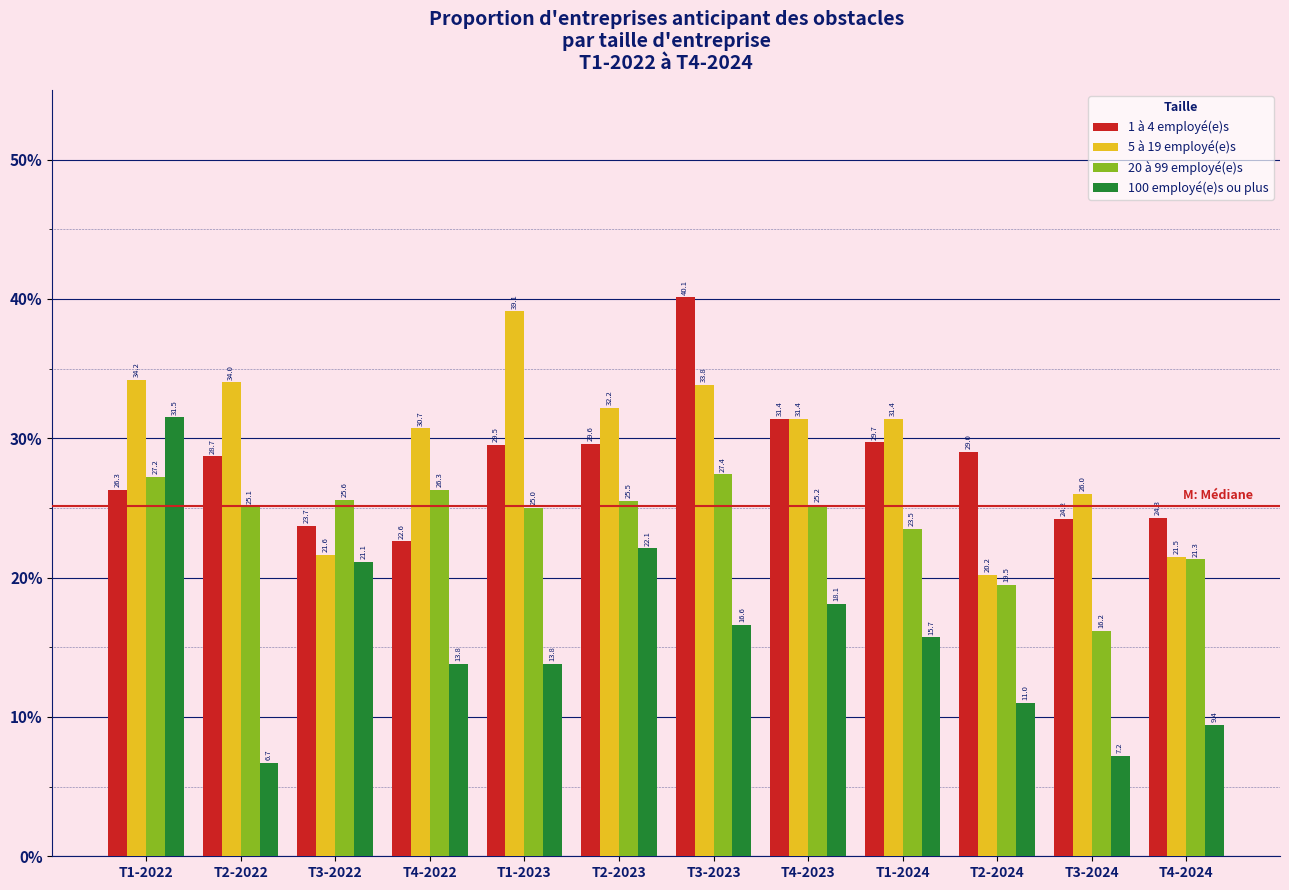

Reading left to right, transcribe all the data shown in this chart.

1 à 4 employé(e)s: T1-2022=26.3	T2-2022=28.7	T3-2022=23.7	T4-2022=22.6	T1-2023=29.5	T2-2023=29.6	T3-2023=40.1	T4-2023=31.4	T1-2024=29.7	T2-2024=29.0	T3-2024=24.2	T4-2024=24.3
5 à 19 employé(e)s: T1-2022=34.2	T2-2022=34.0	T3-2022=21.6	T4-2022=30.7	T1-2023=39.1	T2-2023=32.2	T3-2023=33.8	T4-2023=31.4	T1-2024=31.4	T2-2024=20.2	T3-2024=26.0	T4-2024=21.5
20 à 99 employé(e)s: T1-2022=27.2	T2-2022=25.1	T3-2022=25.6	T4-2022=26.3	T1-2023=25.0	T2-2023=25.5	T3-2023=27.4	T4-2023=25.2	T1-2024=23.5	T2-2024=19.5	T3-2024=16.2	T4-2024=21.3
100 employé(e)s ou plus: T1-2022=31.5	T2-2022=6.7	T3-2022=21.1	T4-2022=13.8	T1-2023=13.8	T2-2023=22.1	T3-2023=16.6	T4-2023=18.1	T1-2024=15.7	T2-2024=11.0	T3-2024=7.2	T4-2024=9.4